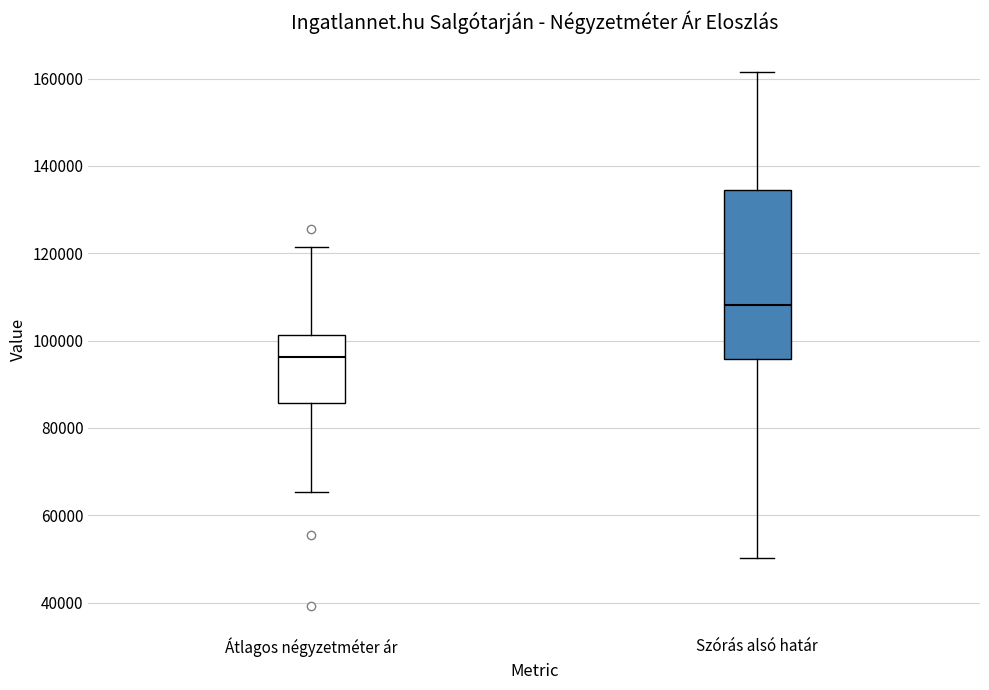

Which box is the tallest, from its lower edge to its upper edge?

Szórás alsó határ